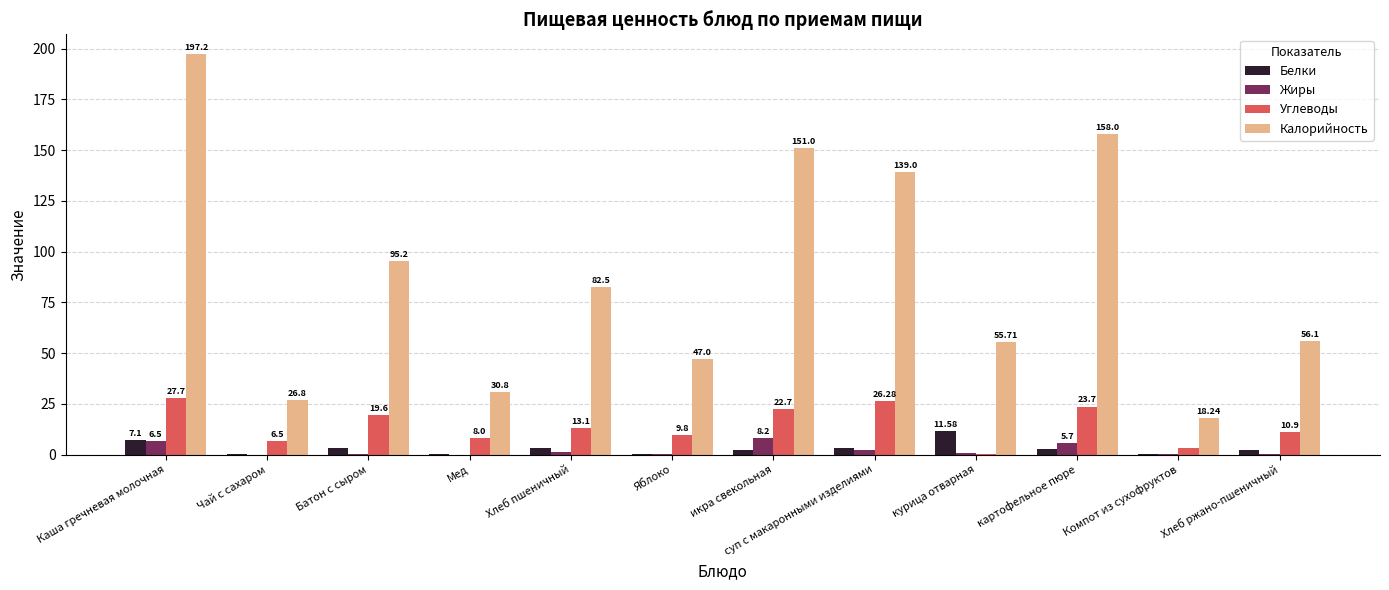

At which label does Углеводы first exceed 13?

Каша гречневая молочная